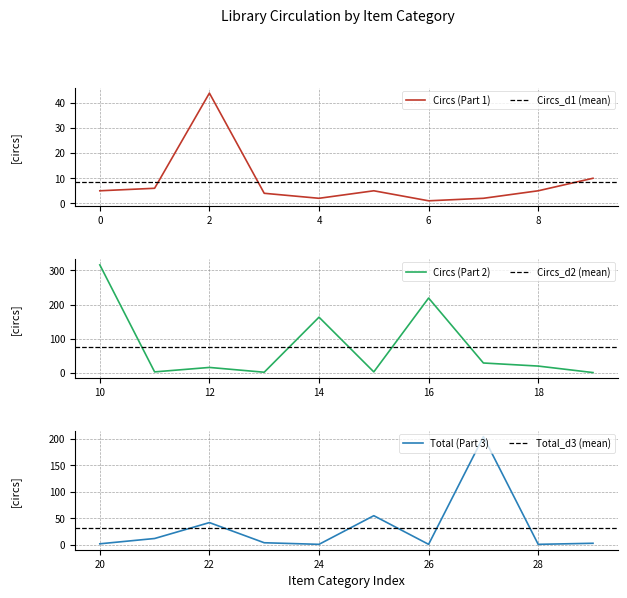

True or false: Circs (Part 1) has a value of 5 at 8.

True